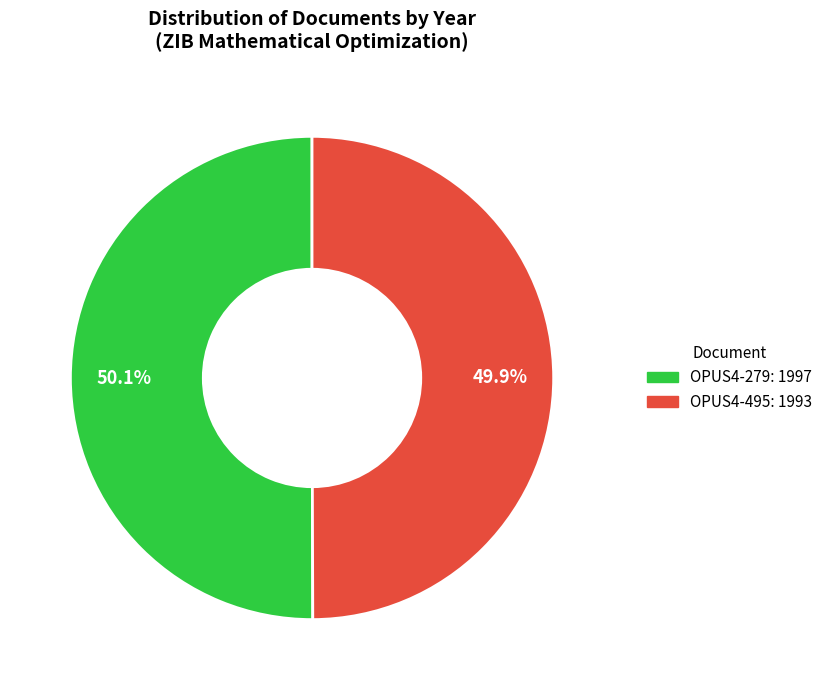

To the nearest percent, what percentage of the pie is OPUS4-279?

50%